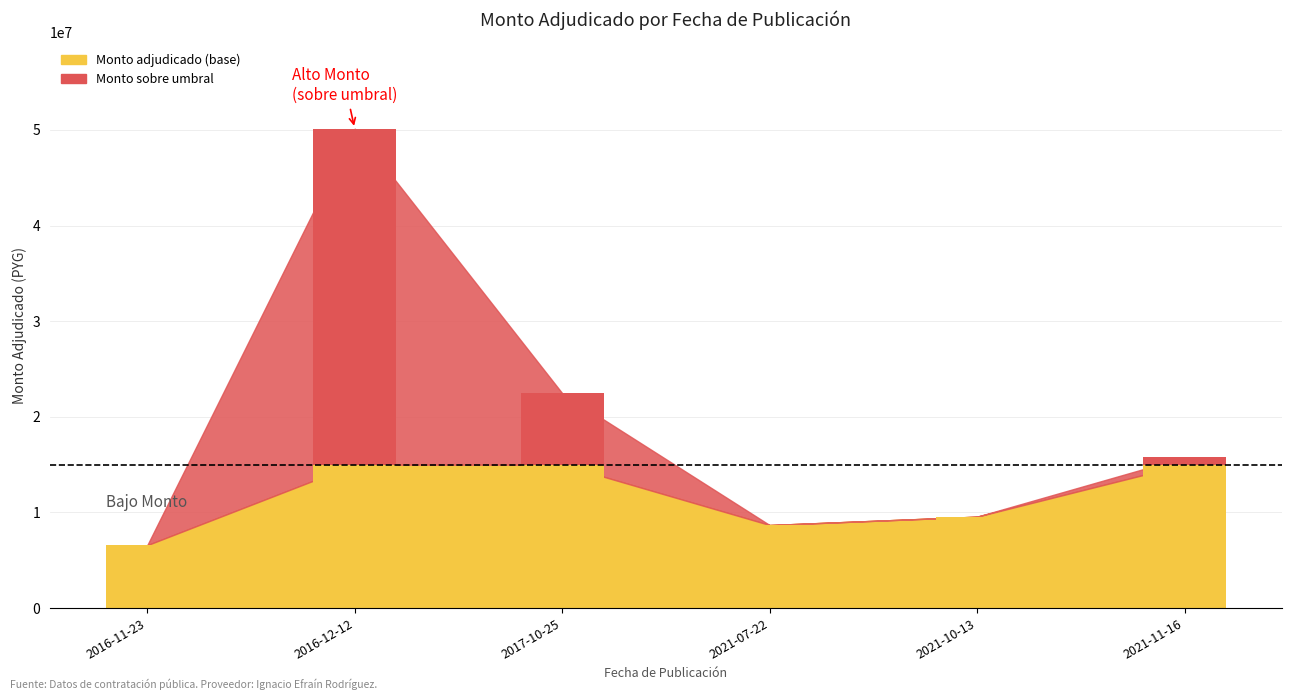

Count the number of categories in the chart.

6